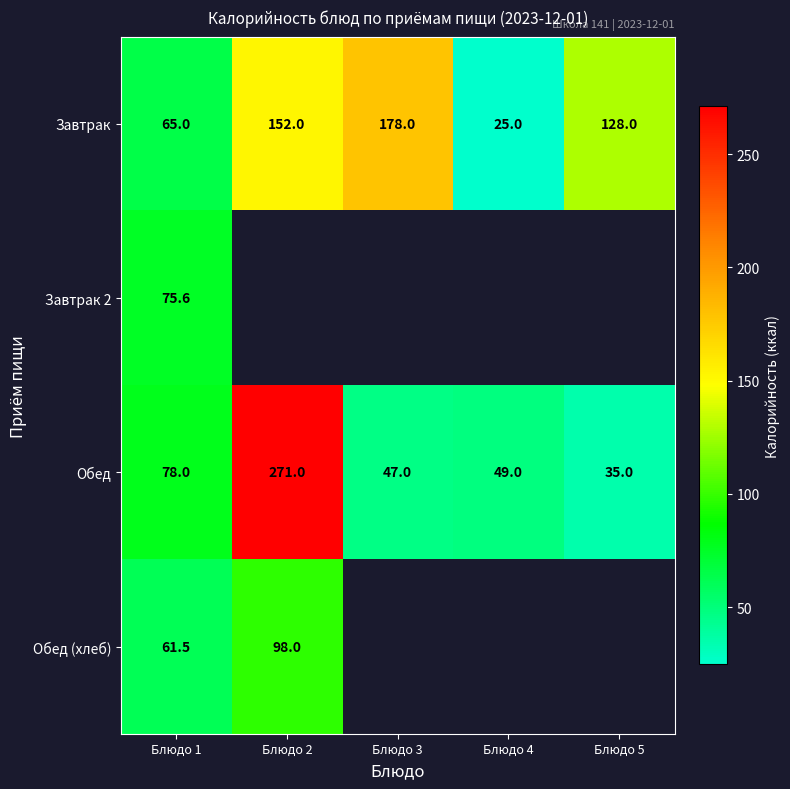

Read the Завтрак value at Блюдо 1.

65.0